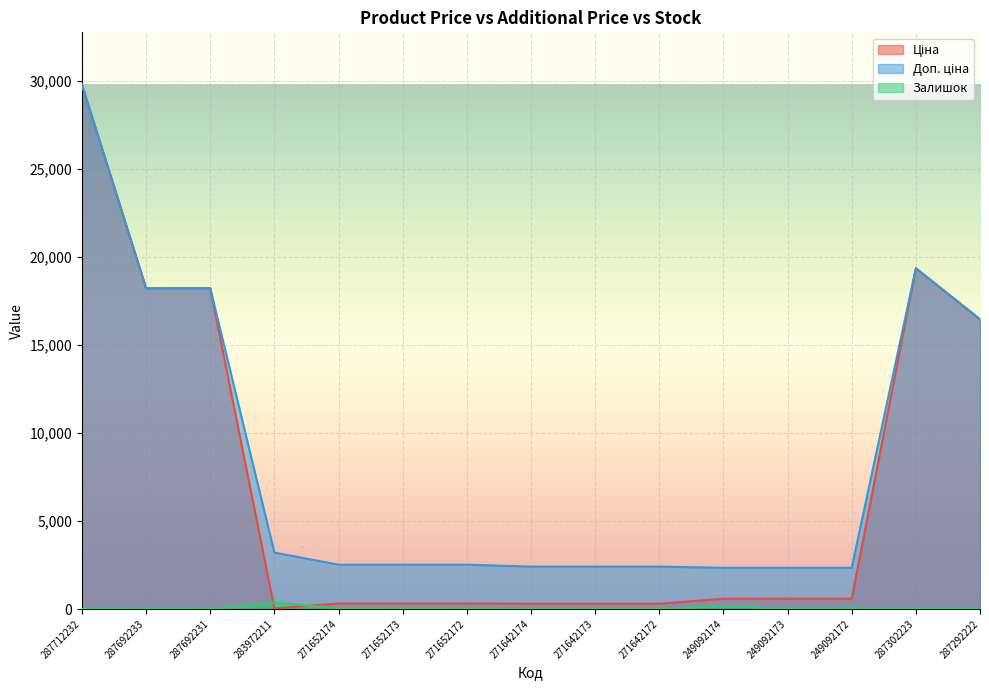

How many lines are shown in the chart?

3